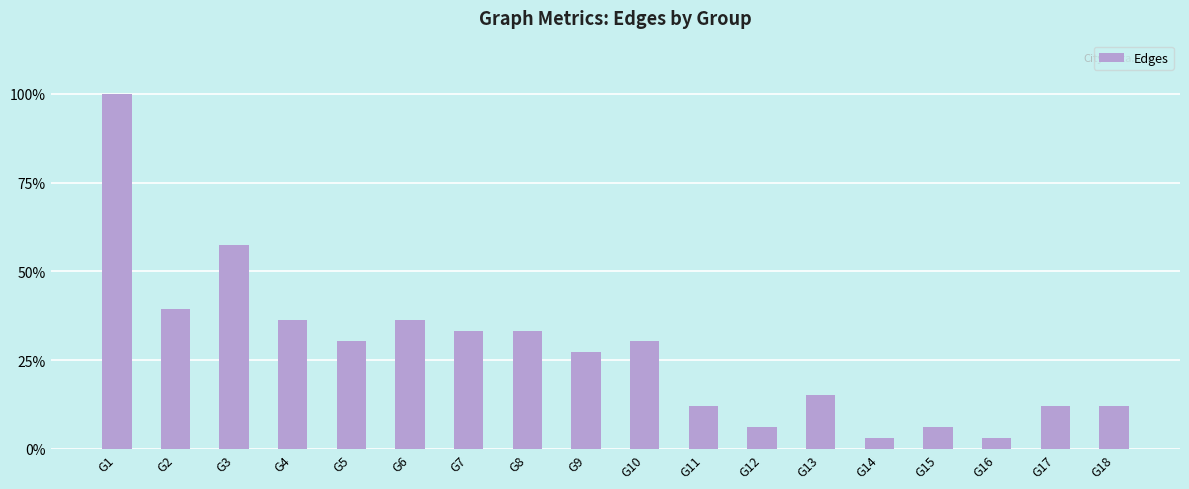

At which category does the chart reach its peak across all series?

G1